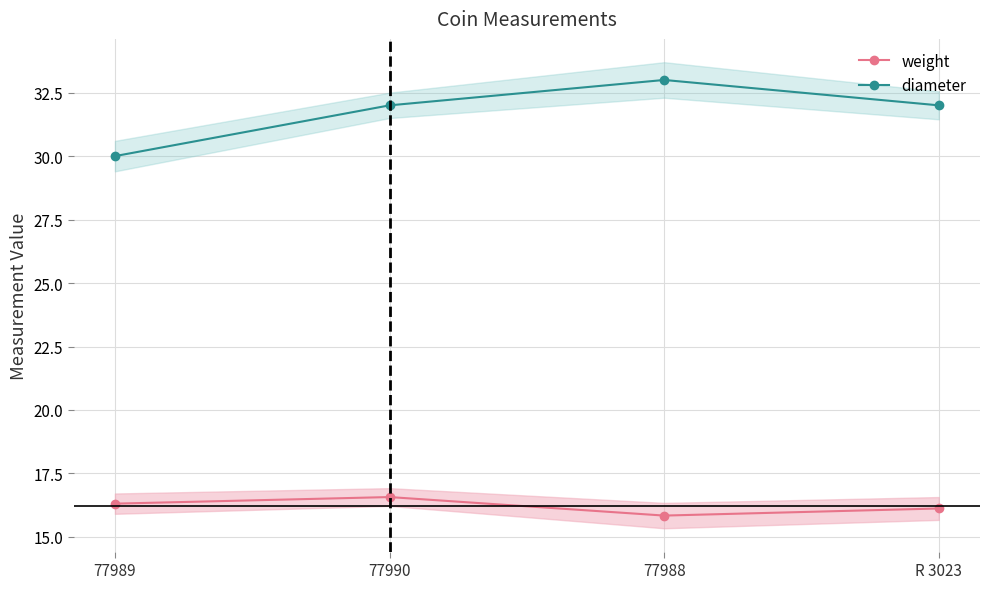

In diameter, how many points are higher than both neighbors (excluding endpoints)?

1